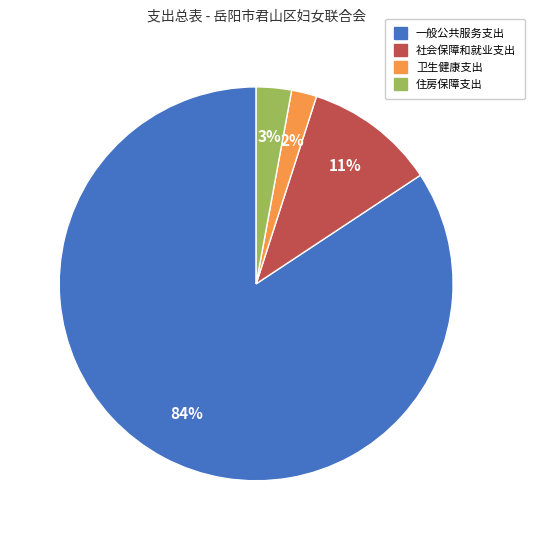

Is there any slice that represents more than half of the pie?

Yes